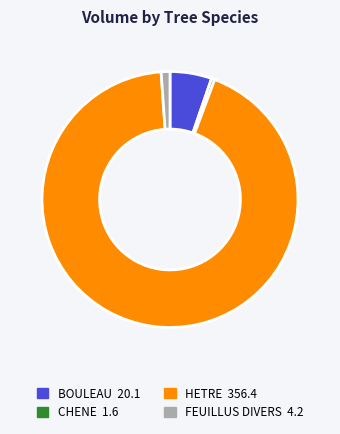

Does any single category account for the majority?

Yes